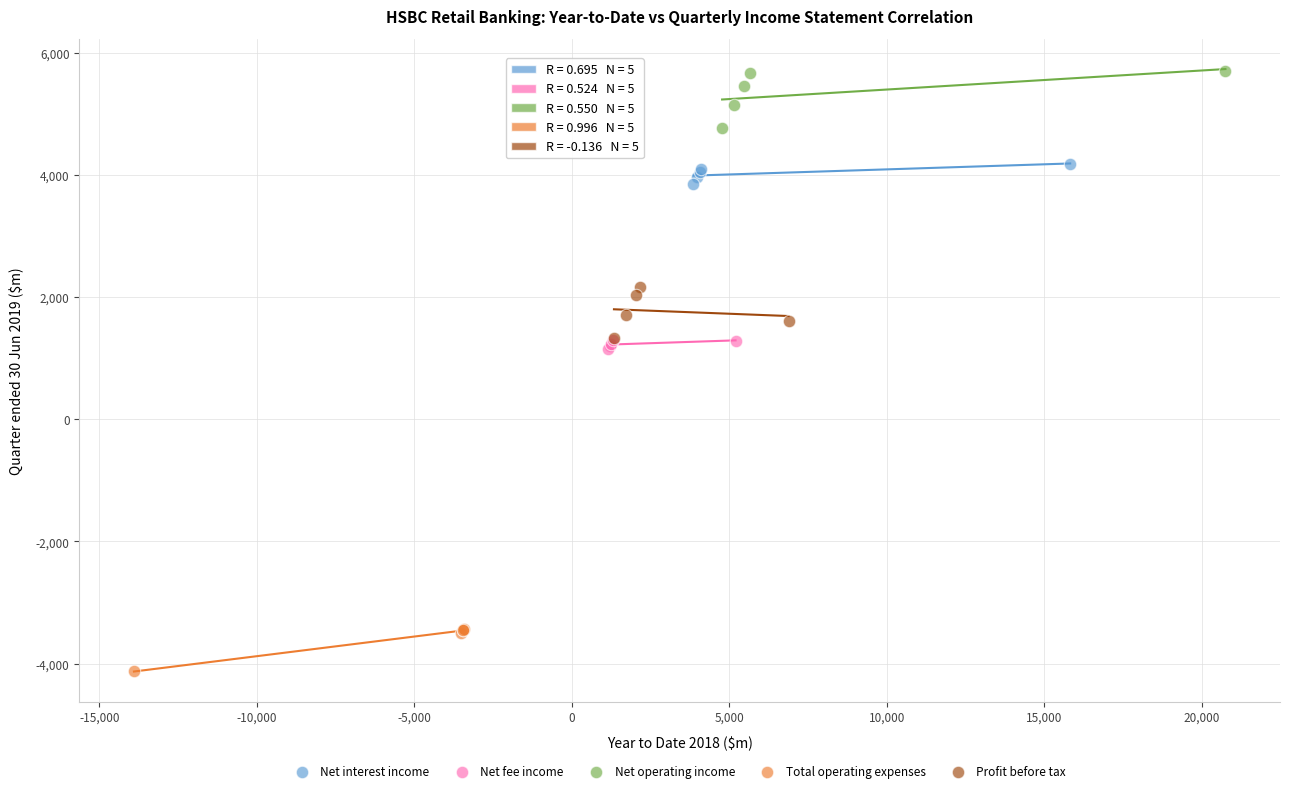

What are all the series names shown in the legend?

Net interest income, Net fee income, Net operating income, Total operating expenses, Profit before tax